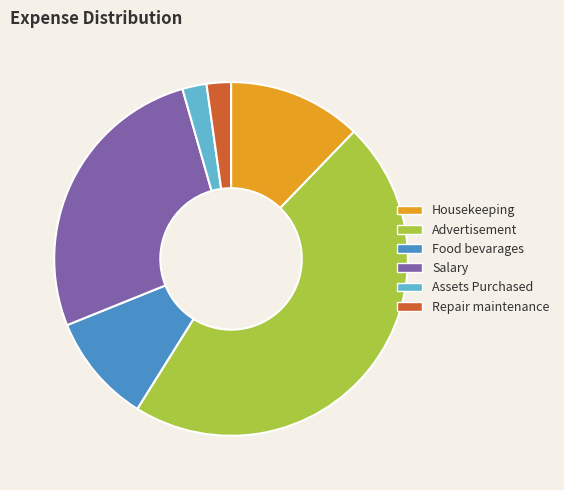

Between Housekeeping and Food bevarages, which is larger?

Housekeeping